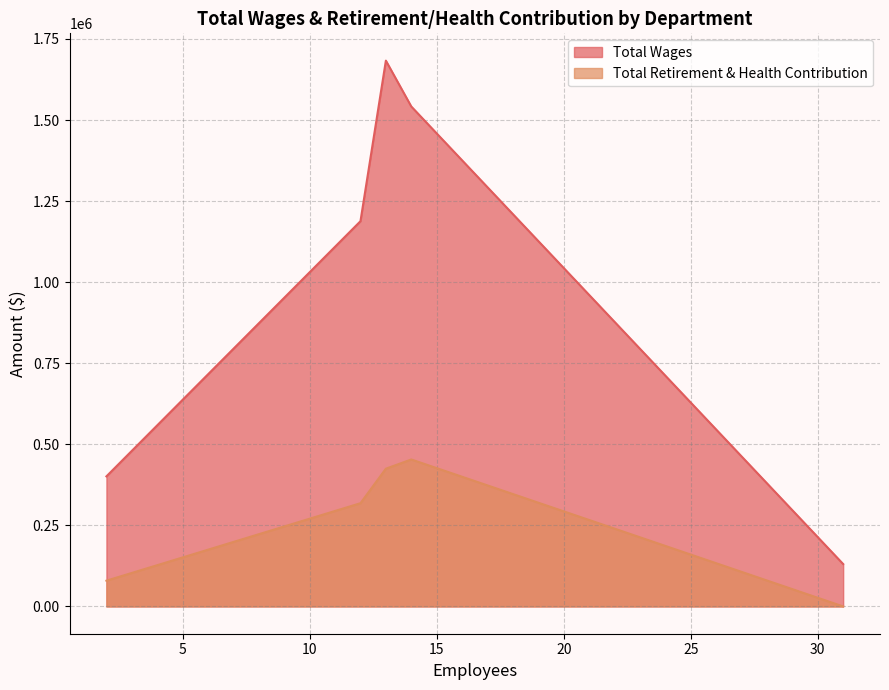

How many categories are shown in the chart?

5